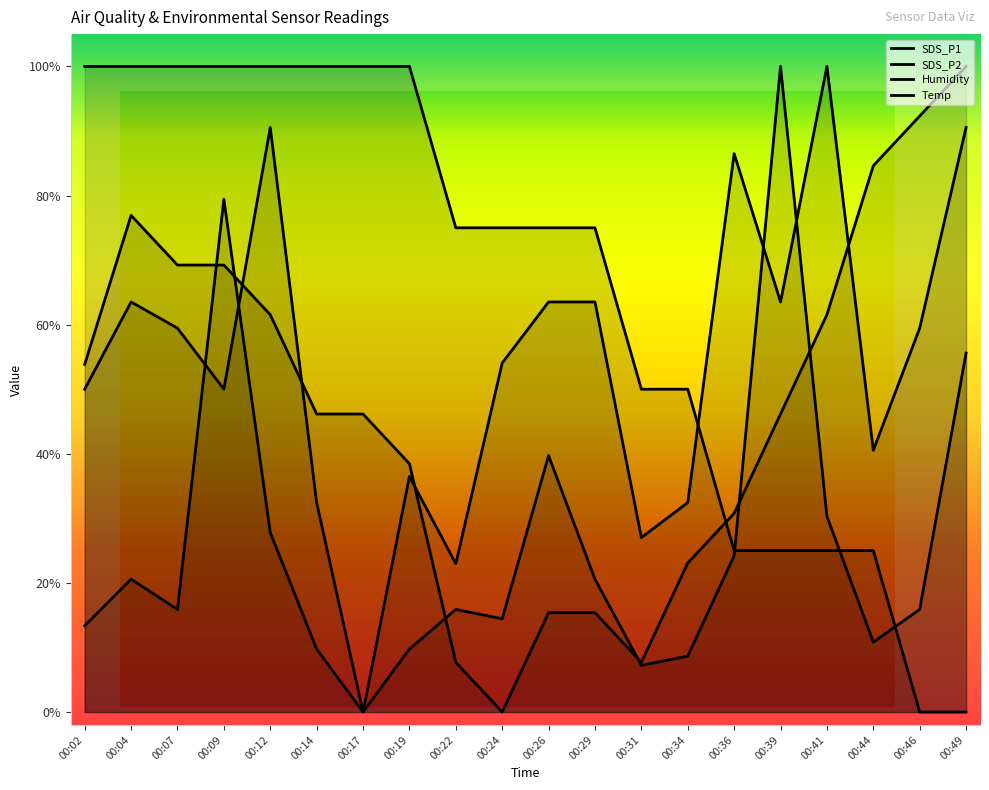

What are all the series names shown in the legend?

SDS_P1, SDS_P2, Humidity, Temp